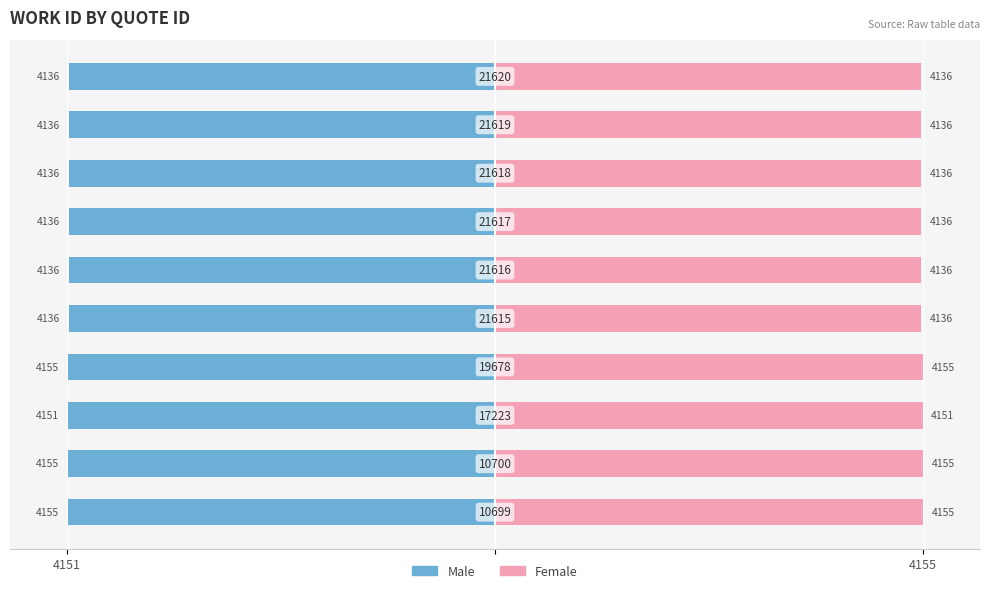

How many groups of bars are there?

10